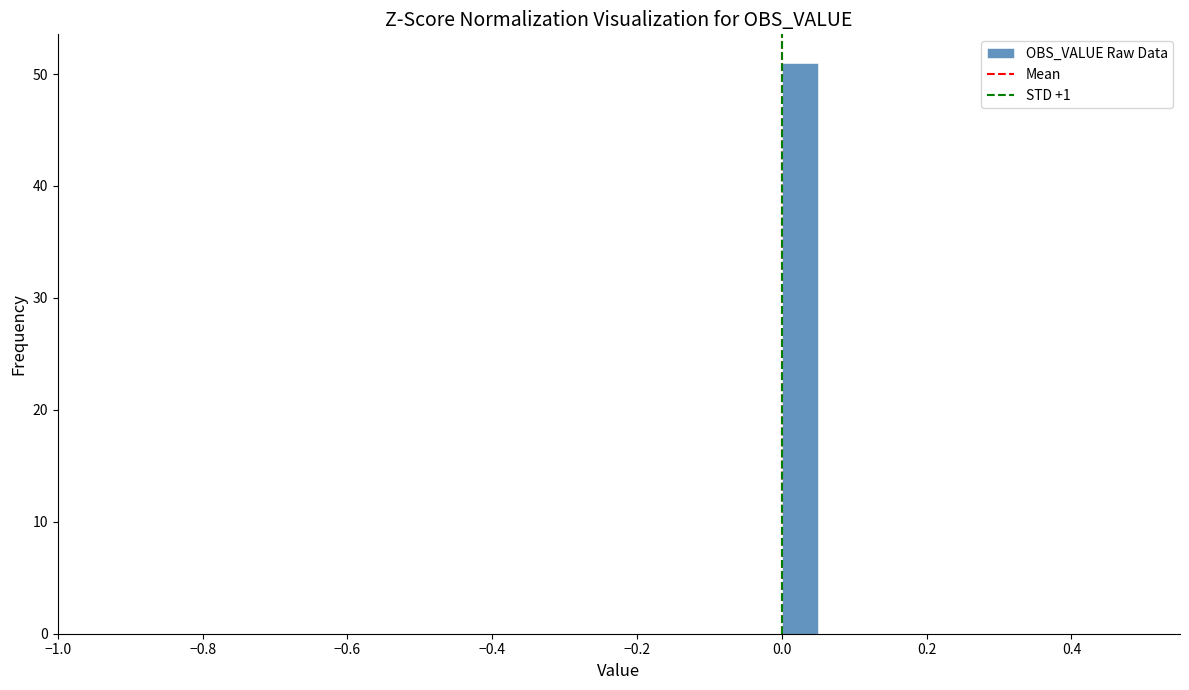

Around what value on the x-axis is the tallest bar? Give the approximate position of its centre, as read against the axis.

0.02